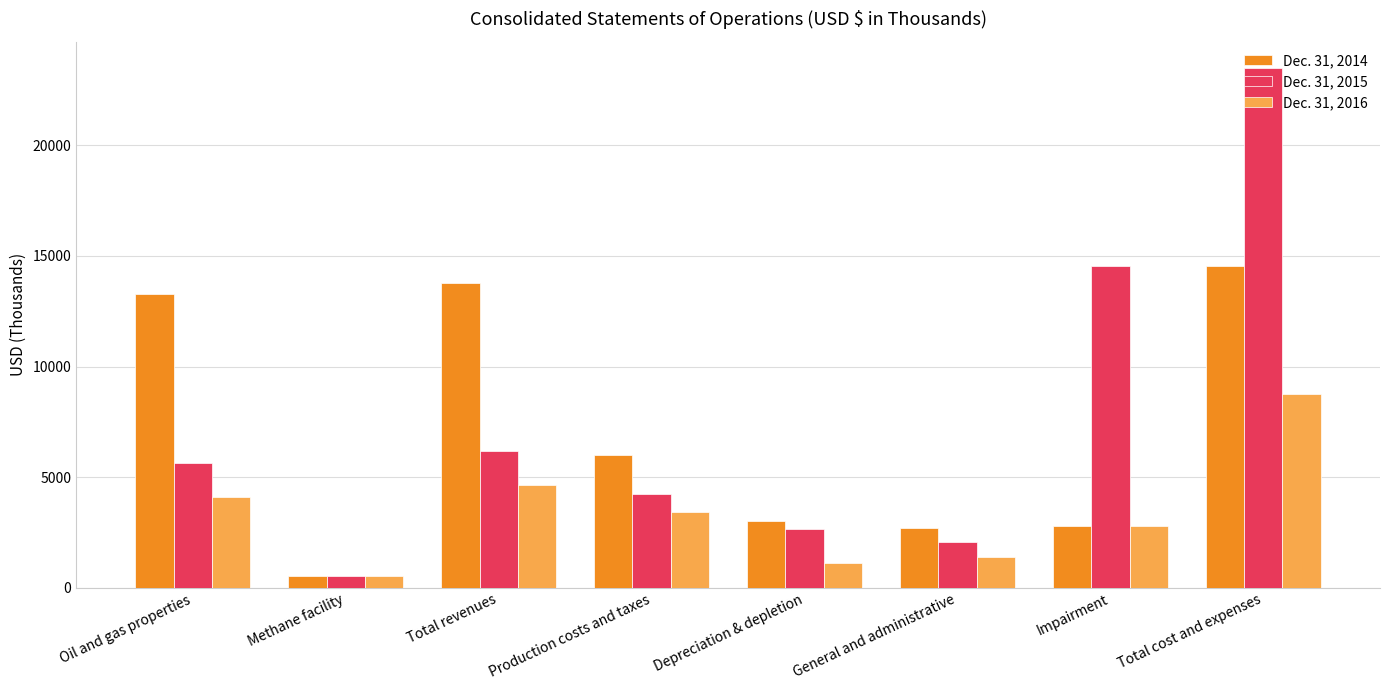

Count the number of categories in the chart.

8